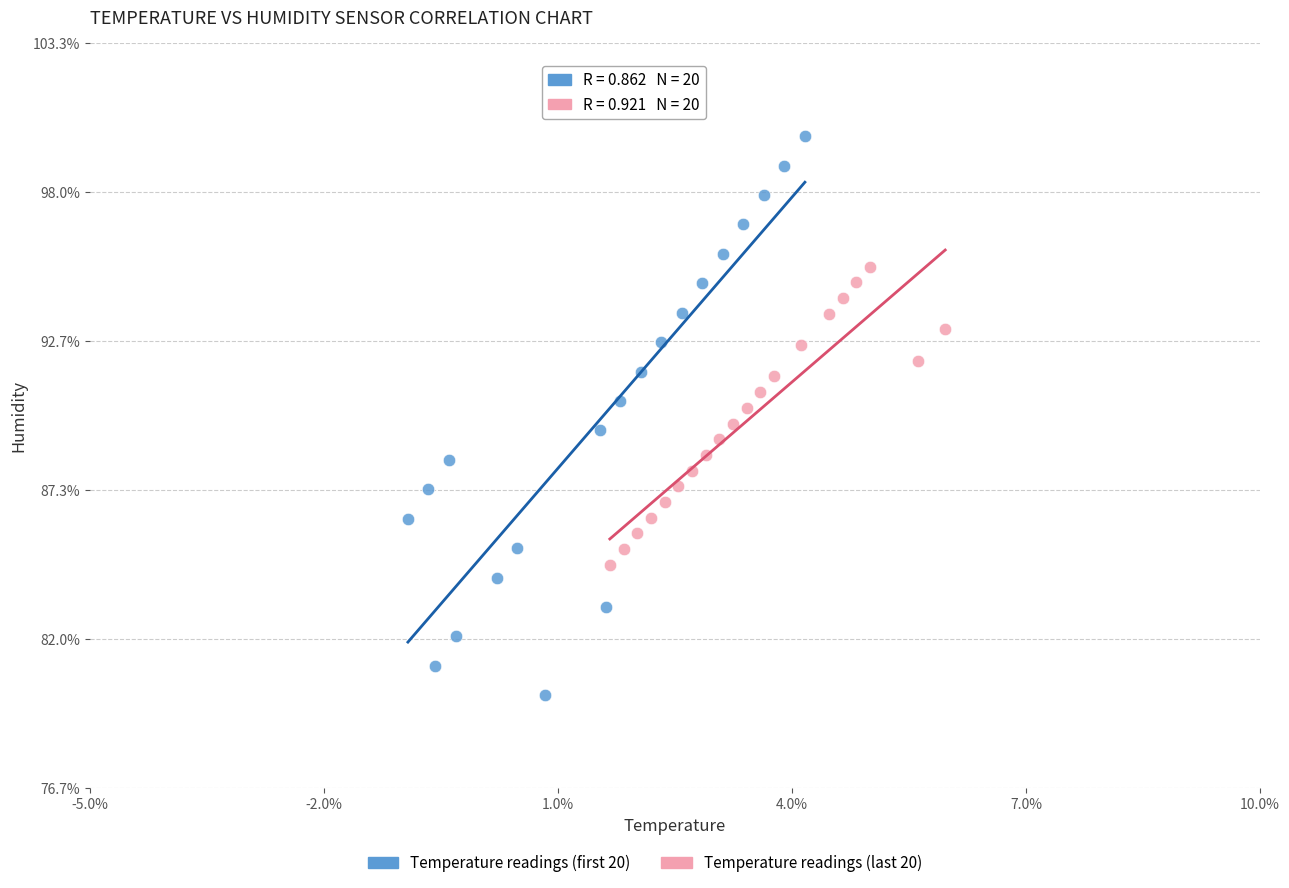

Which series has the widest spread of Y values?

Temperature readings (first 20)